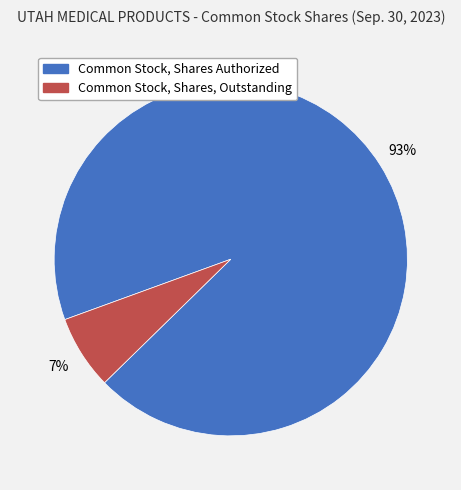

Does Common Stock, Shares Authorized account for over 50% of the chart?

Yes